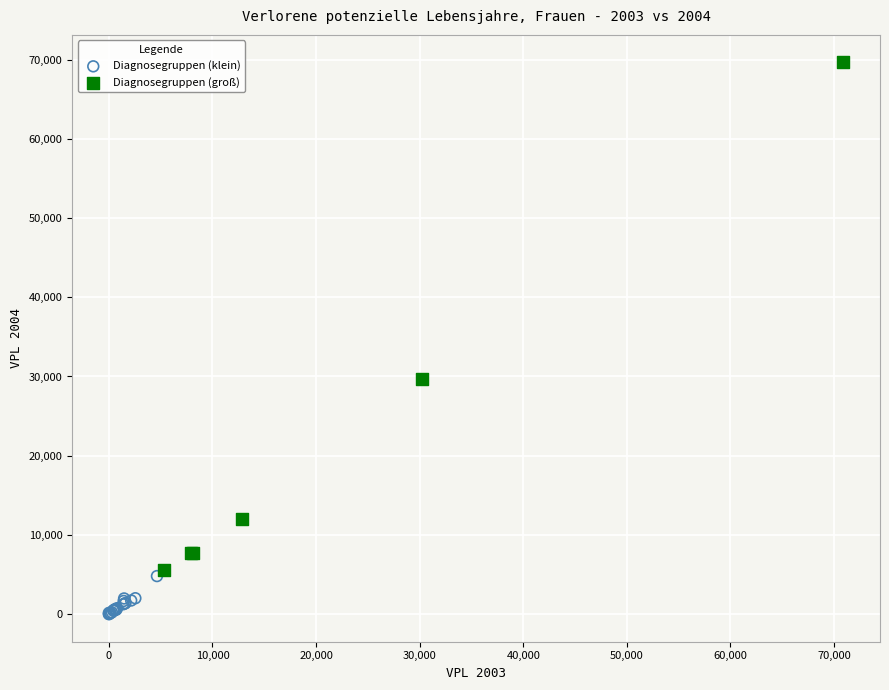

Which series contains the lowest Y value?

Diagnosegruppen (klein)